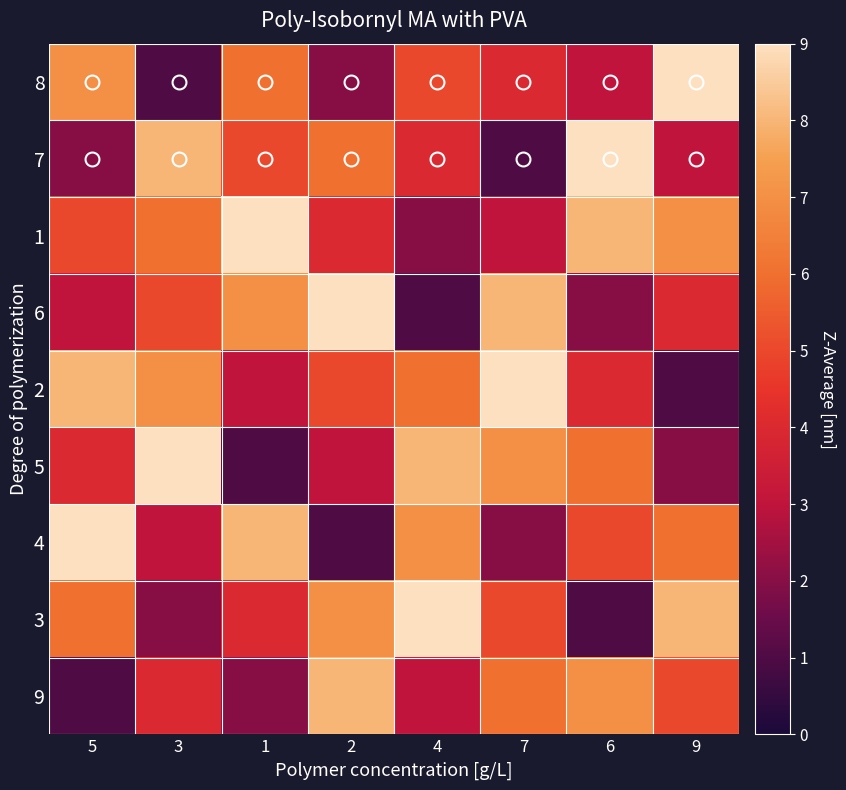

List the series in order of their peak value, highest first.

8, 7, 1, 6, 2, 5, 4, 3, 9